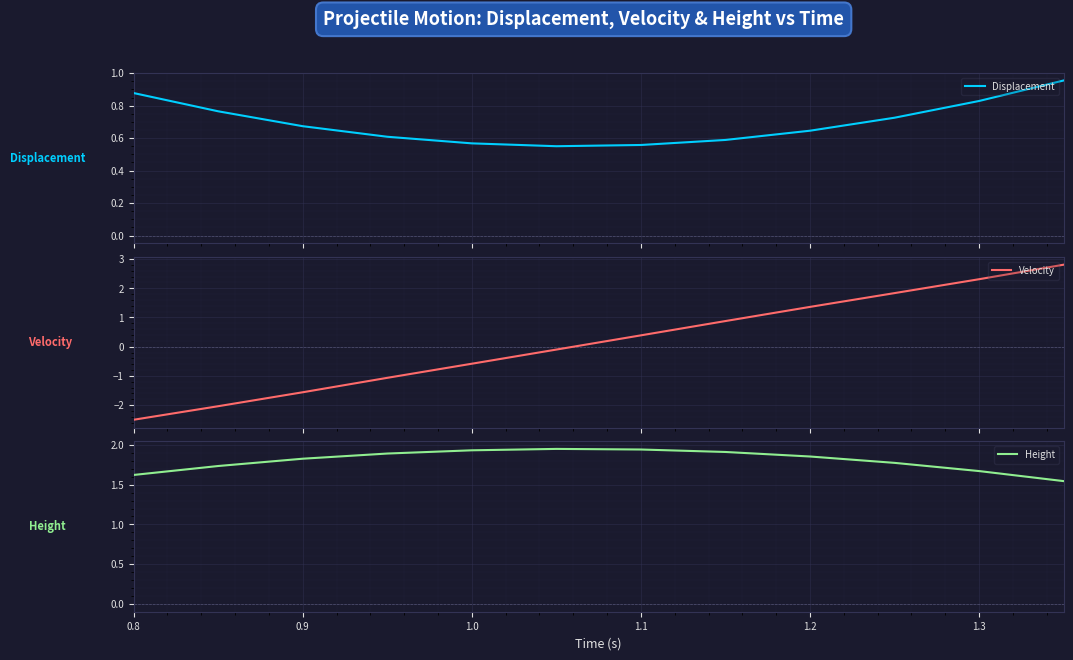

What is the minimum value for Velocity?

-2.5